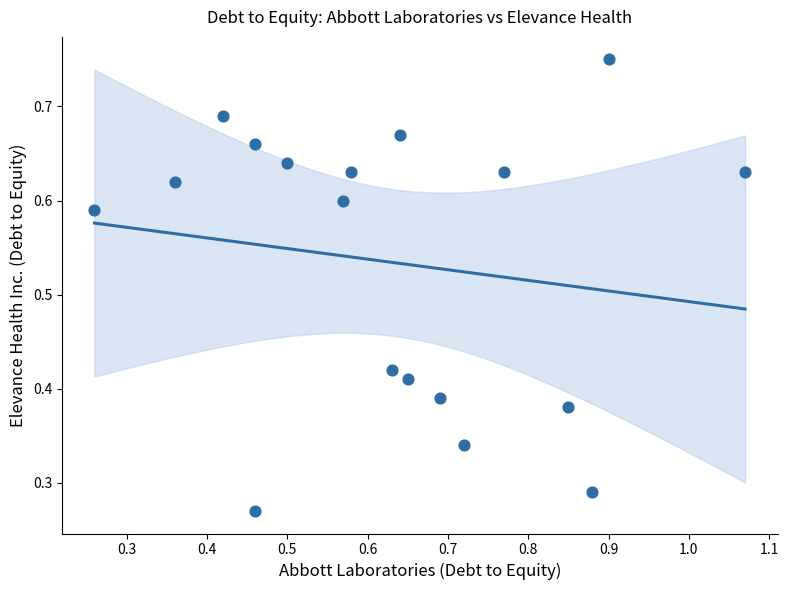

What is the range of Y values (max minus min)?

0.5